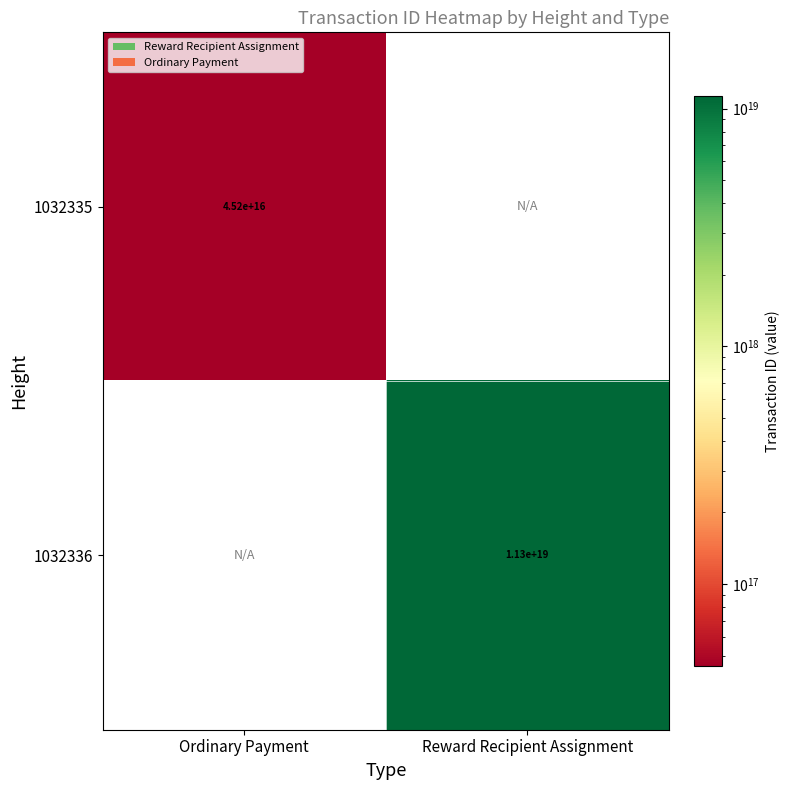

At which category is the sum across all series the highest?

Reward Recipient Assignment